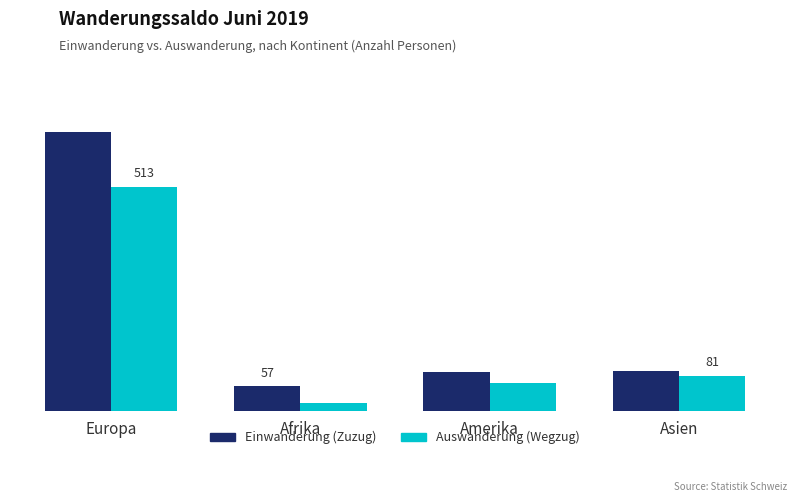

At which category does the chart reach its minimum across all series?

Afrika